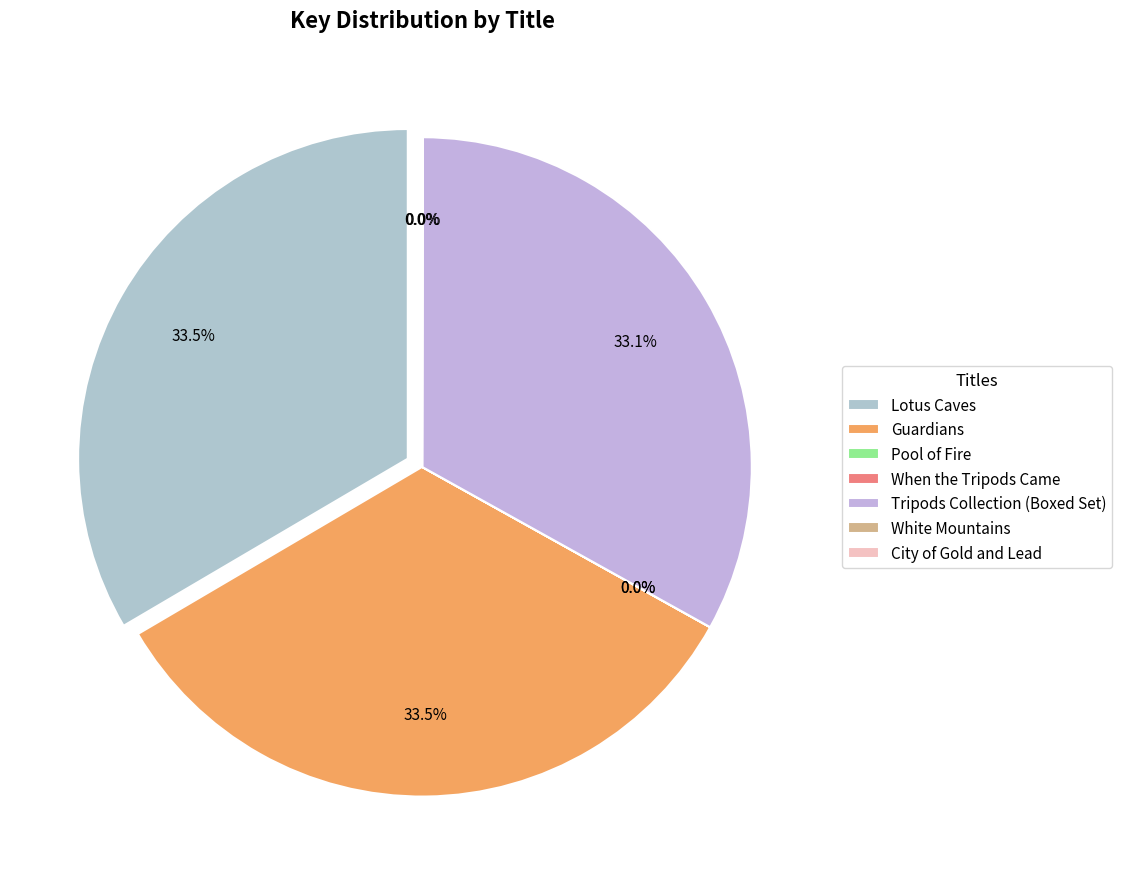

True or false: Lotus Caves accounts for 27% of the total.

False